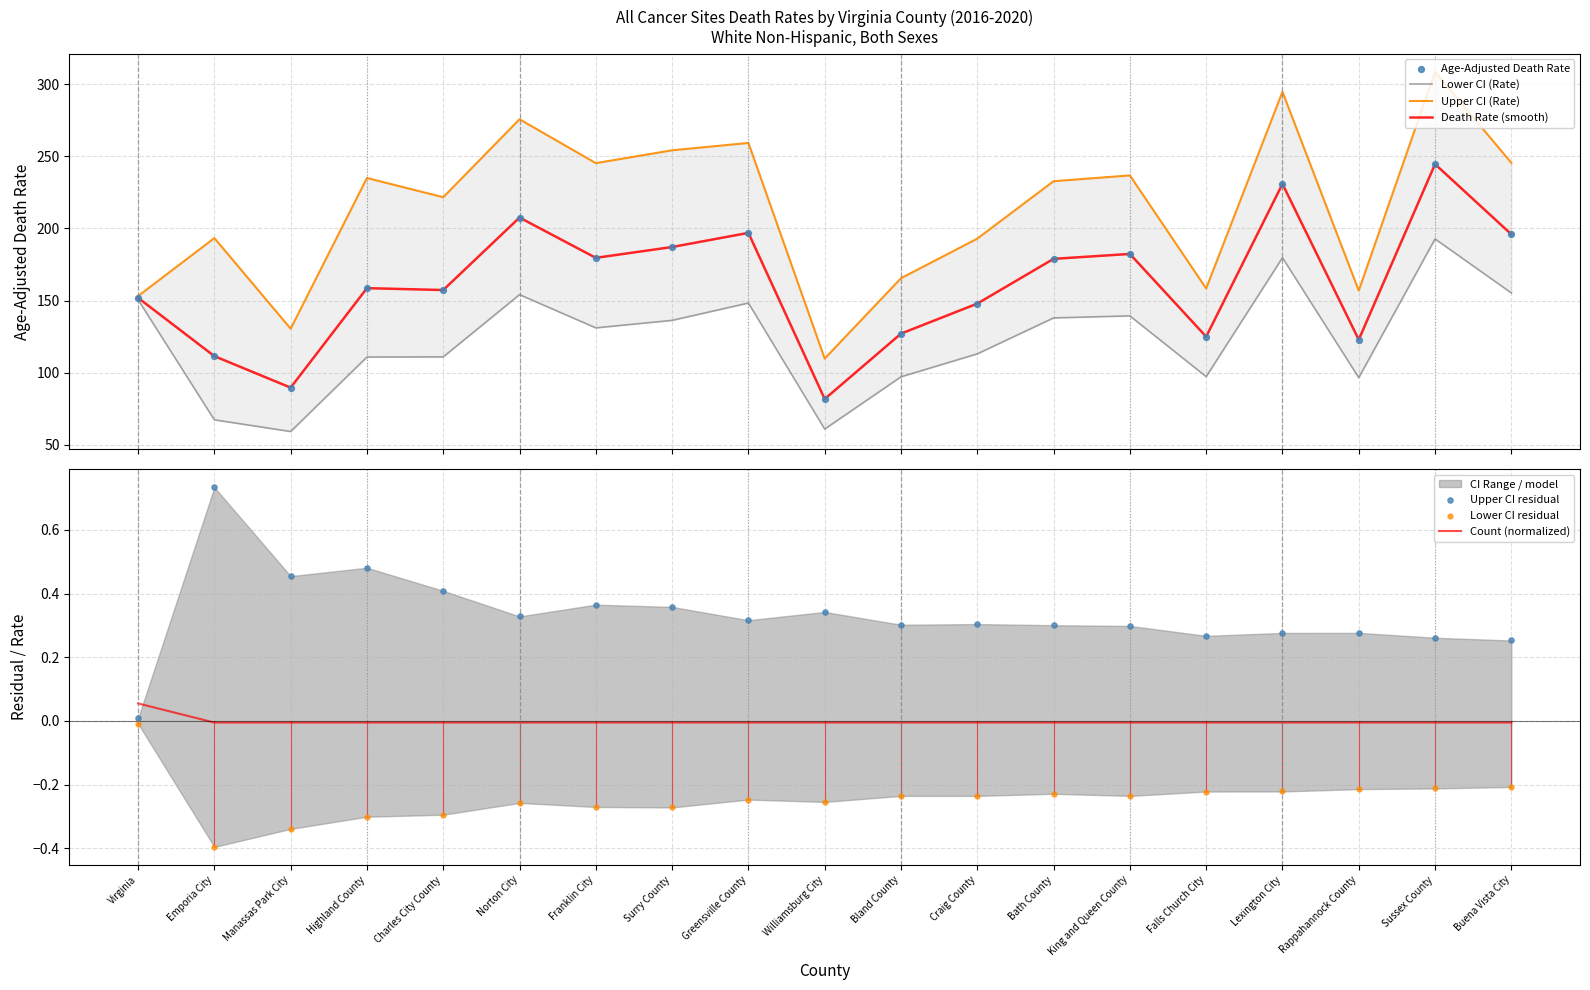

Is the value of Lower CI (Rate) at Falls Church City greater than the value of Upper CI (Rate) at Virginia?

No